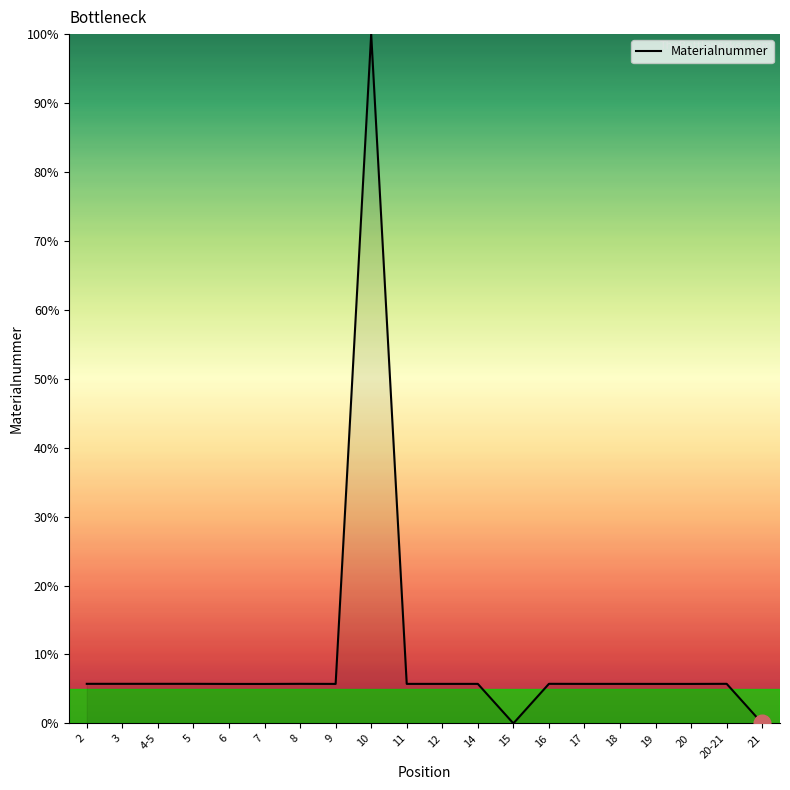

What position from the left is 21?

20